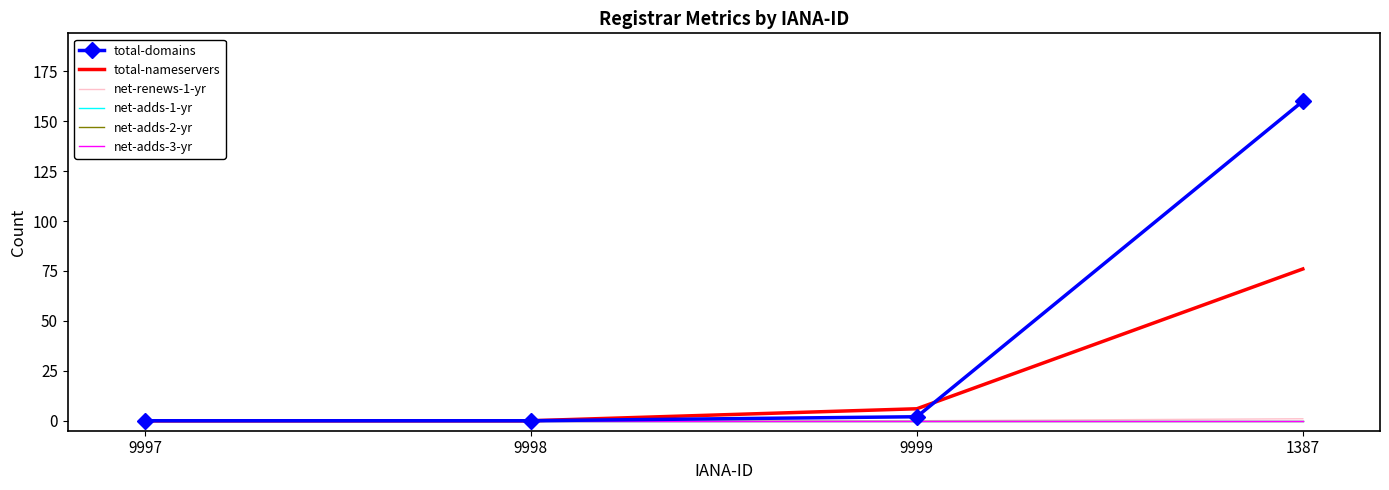

Which series changed the most between 9998 and 1387?

total-domains